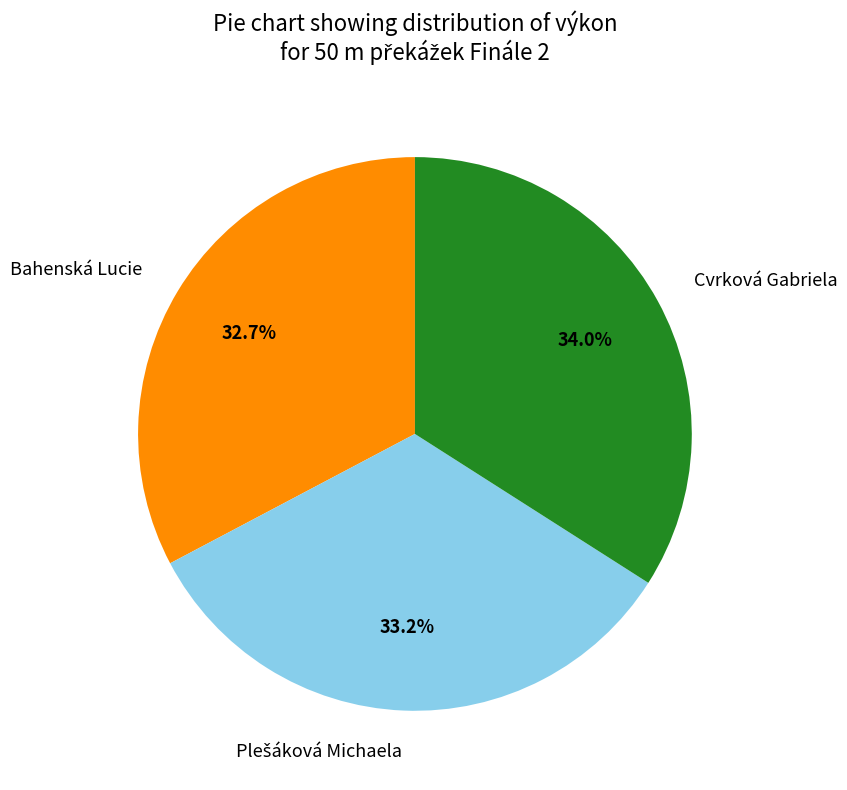

Is there any slice that represents more than half of the pie?

No